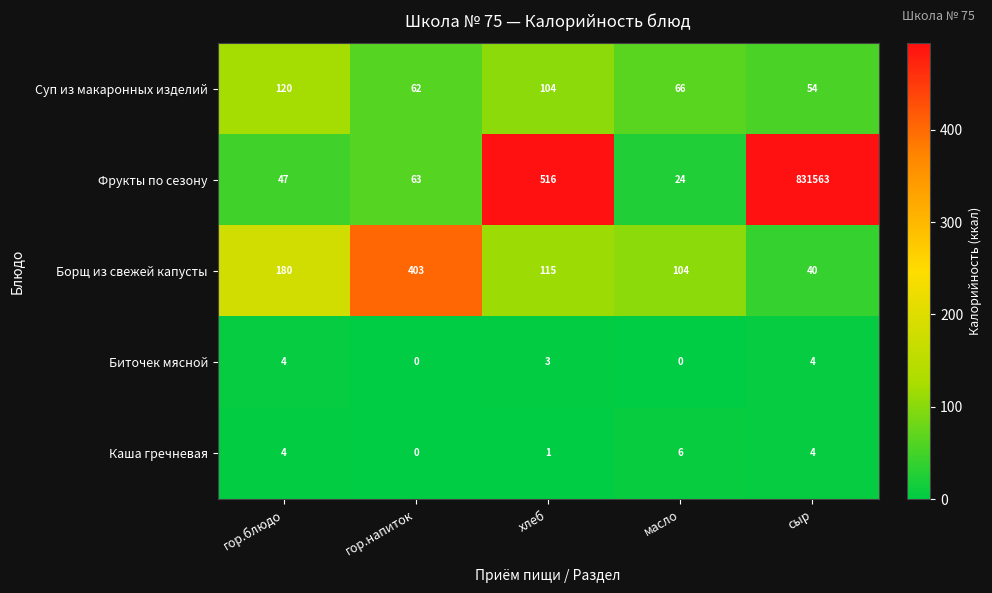

What is the total value across all series at хлеб?

739